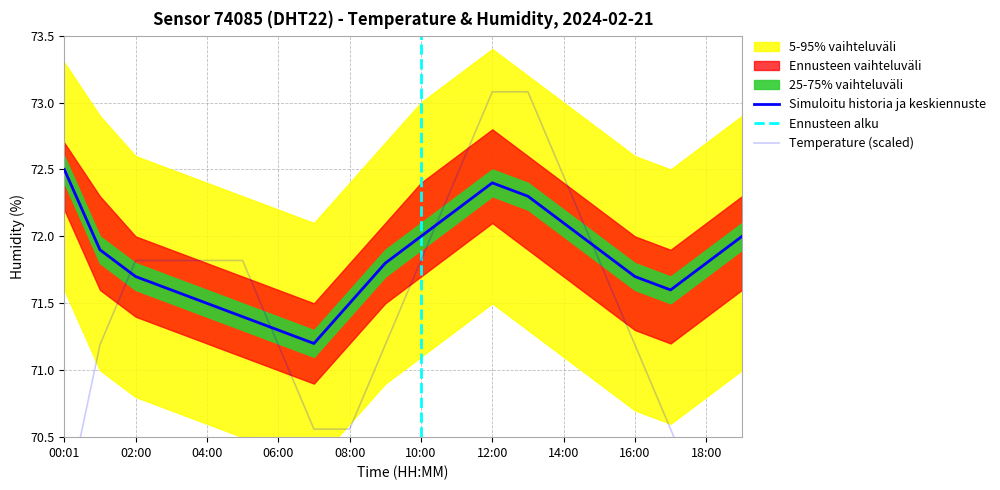

Reading right to left, extract all data points from this chart.

humidity: 72.0	71.8	71.6	71.7	71.9	72.1	72.3	72.4	72.2	72.0	71.8	71.5	71.2	71.3	71.4	71.5	71.6	71.7	71.9	72.5
temperature: 69.9	69.9	70.6	71.2	71.8	72.5	73.1	73.1	72.5	71.8	71.2	70.6	70.6	71.2	71.8	71.8	71.8	71.8	71.2	69.9